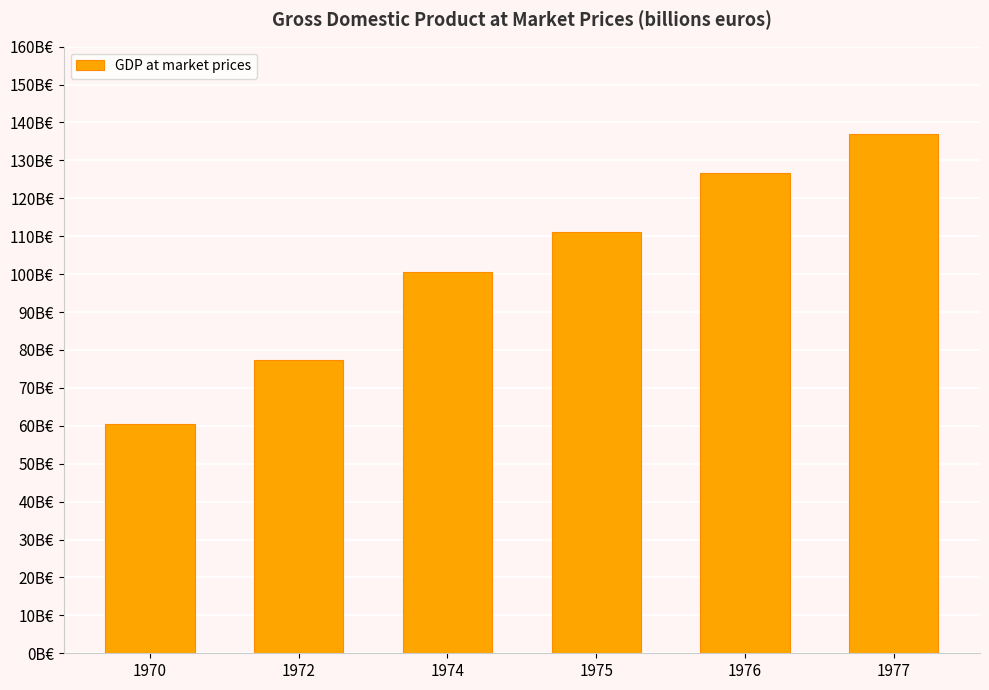

Does the chart contain any negative values?

No